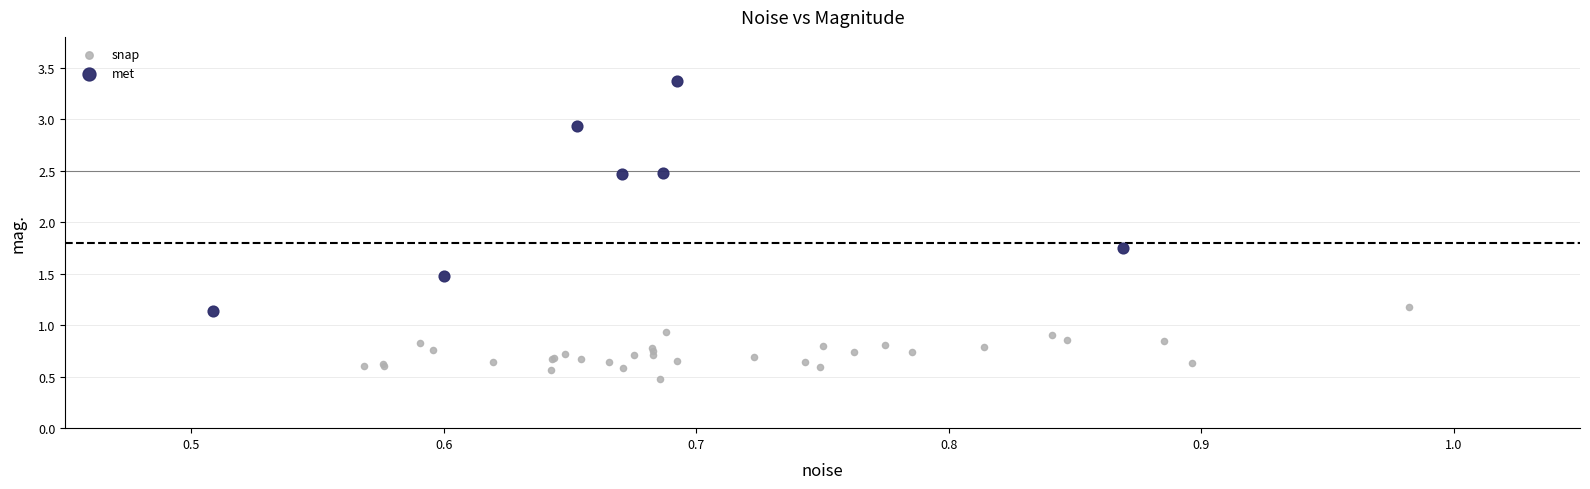

Which series contains the highest Y value?

met